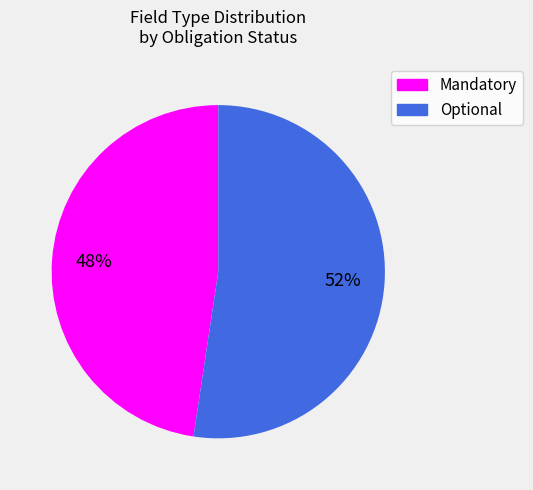

To the nearest percent, what percentage of the pie is Mandatory?

48%